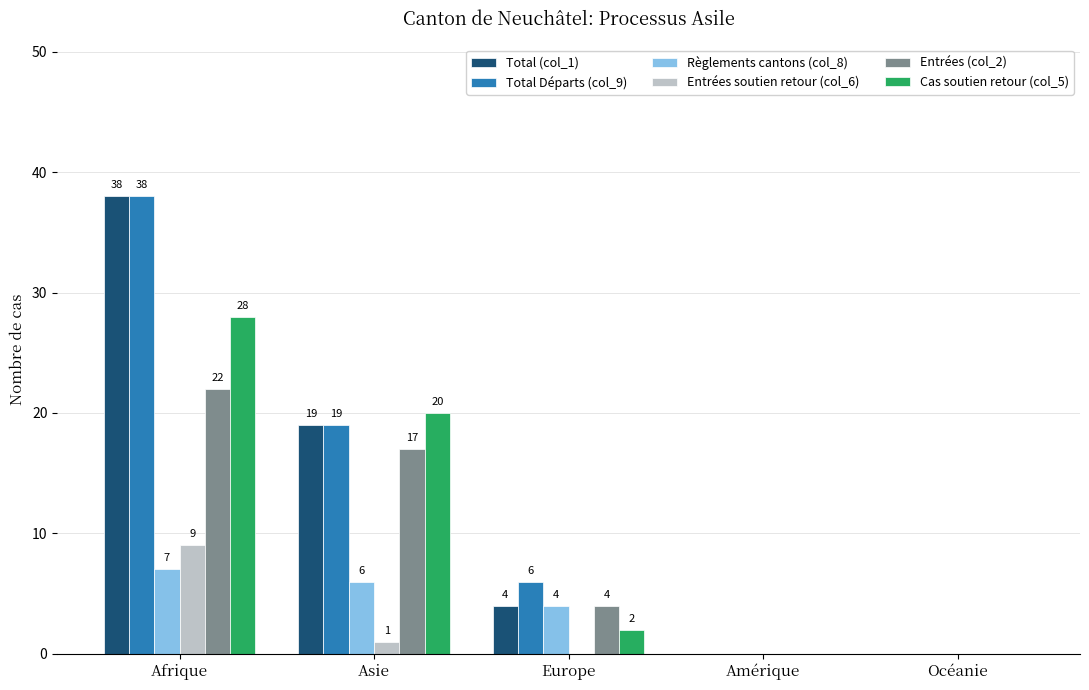

True or false: Total (col_1) has a value of -24 at Océanie.

False